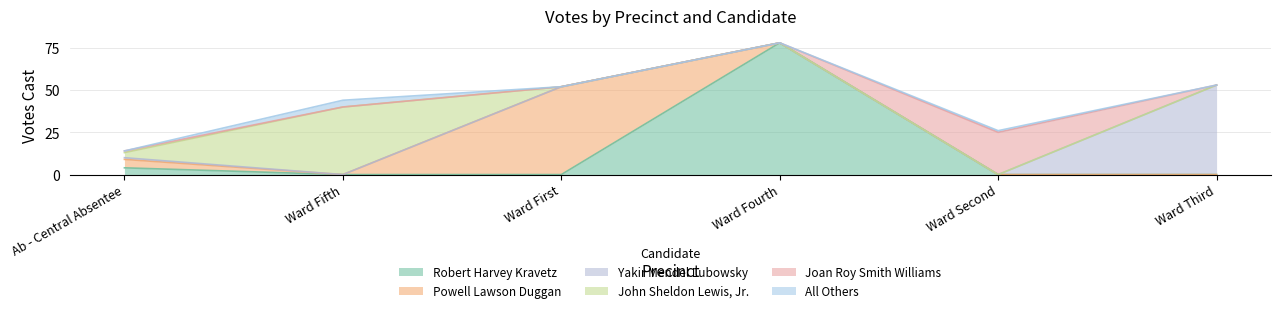

Reading left to right, what are all the values shown in this chart?

Robert Harvey Kravetz: 4	0	0	78	0	0
Powell Lawson Duggan: 5	0	52	0	0	0
Yakir Mendel Lubowsky: 1	0	0	0	0	53
John Sheldon Lewis, Jr.: 3	40	0	0	0	0
Joan Roy Smith Williams: 1	0	0	0	25	0
All Others: 0	4	0	0	1	0